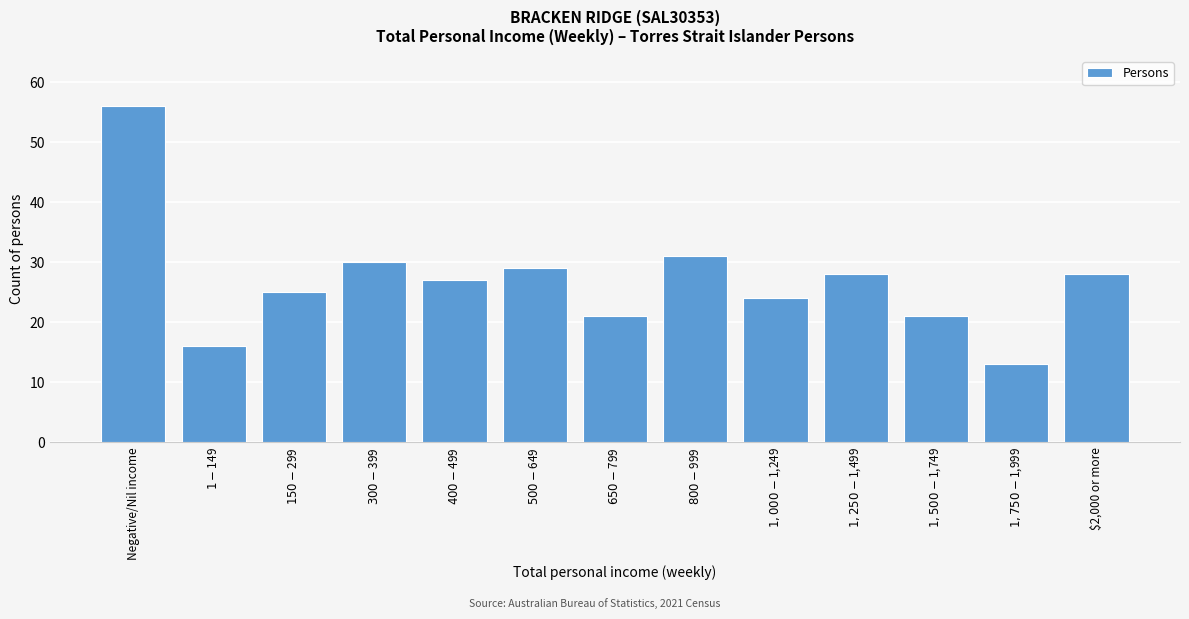

Reading right to left, transcribe all the data shown in this chart.

28	13	21	28	24	31	21	29	27	30	25	16	56